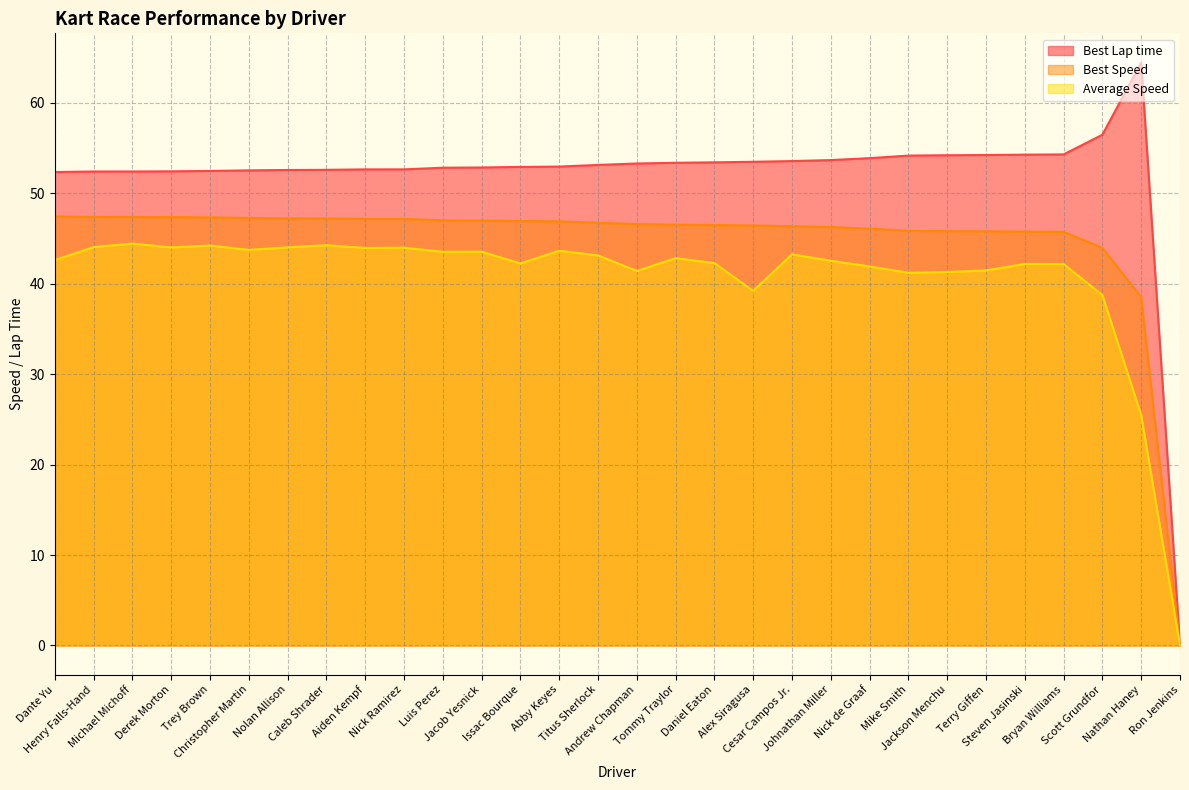

Is the value of Average Speed at Cesar Campos Jr. greater than the value of Best Lap time at Christopher Martin?

No